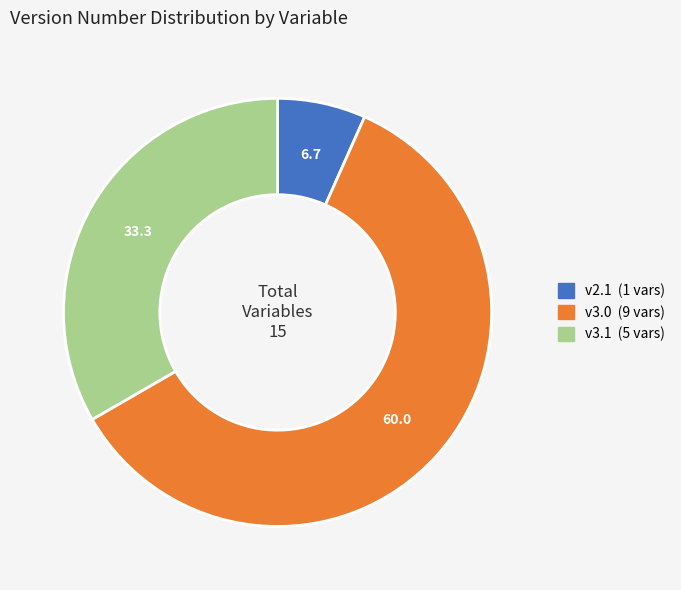

Does any single category account for the majority?

Yes